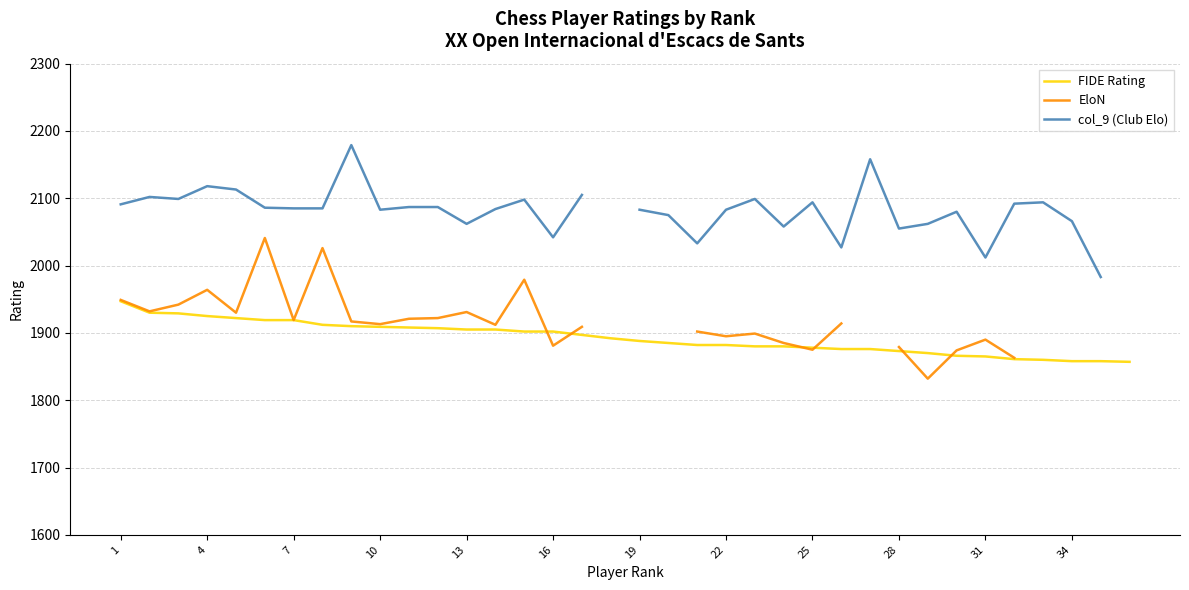

How many distinct data groups are displayed?

3